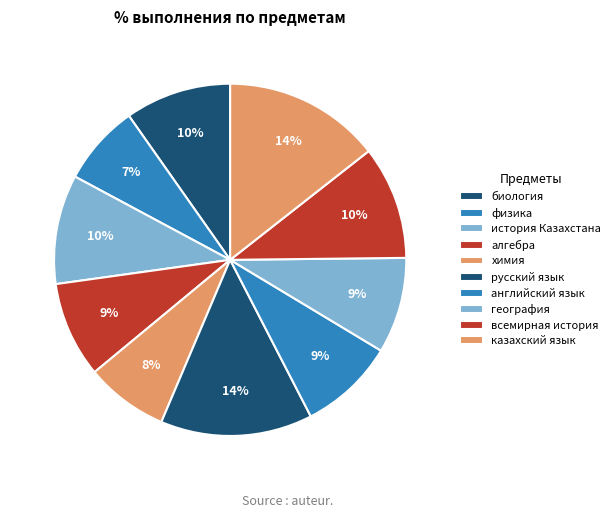

Is there a majority slice in this chart?

No